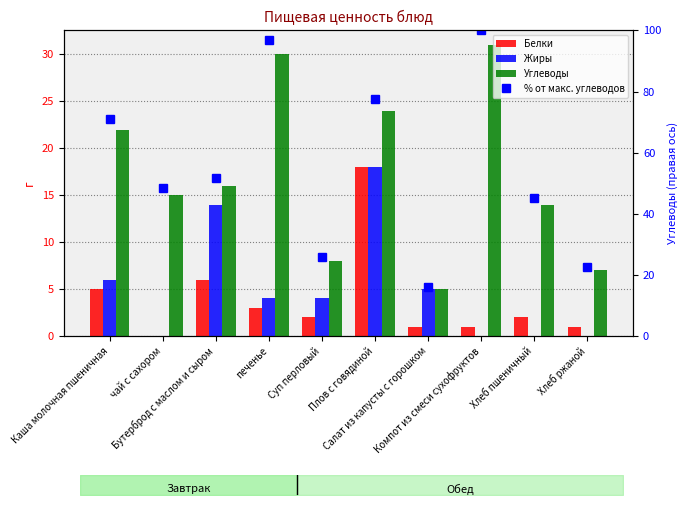

What is the difference between the Белки values at Хлеб пшеничный and печенье?

1.0